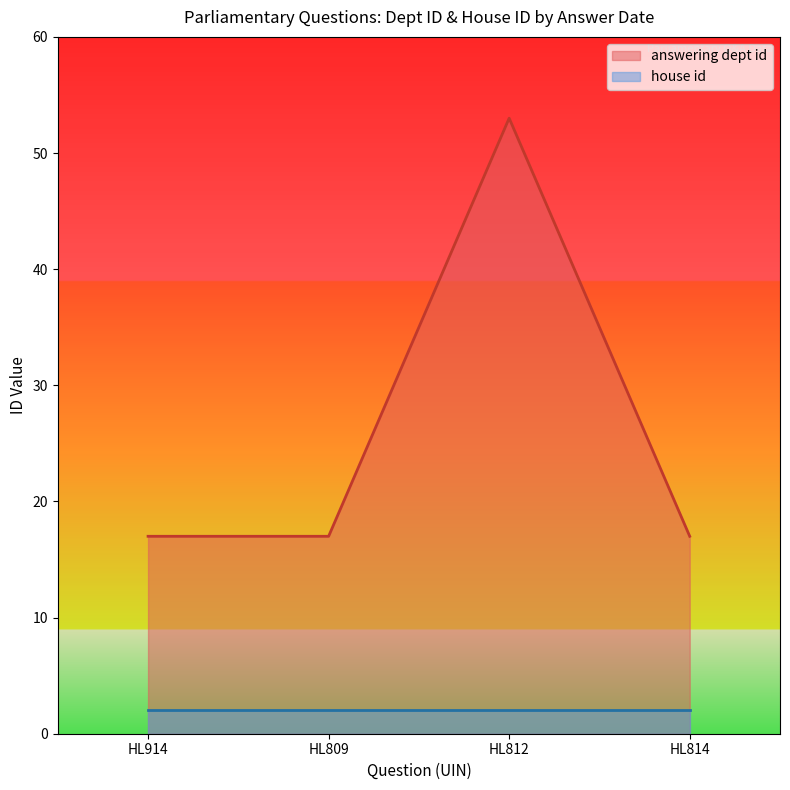

True or false: the data has more than 0 interior local peaks.

True